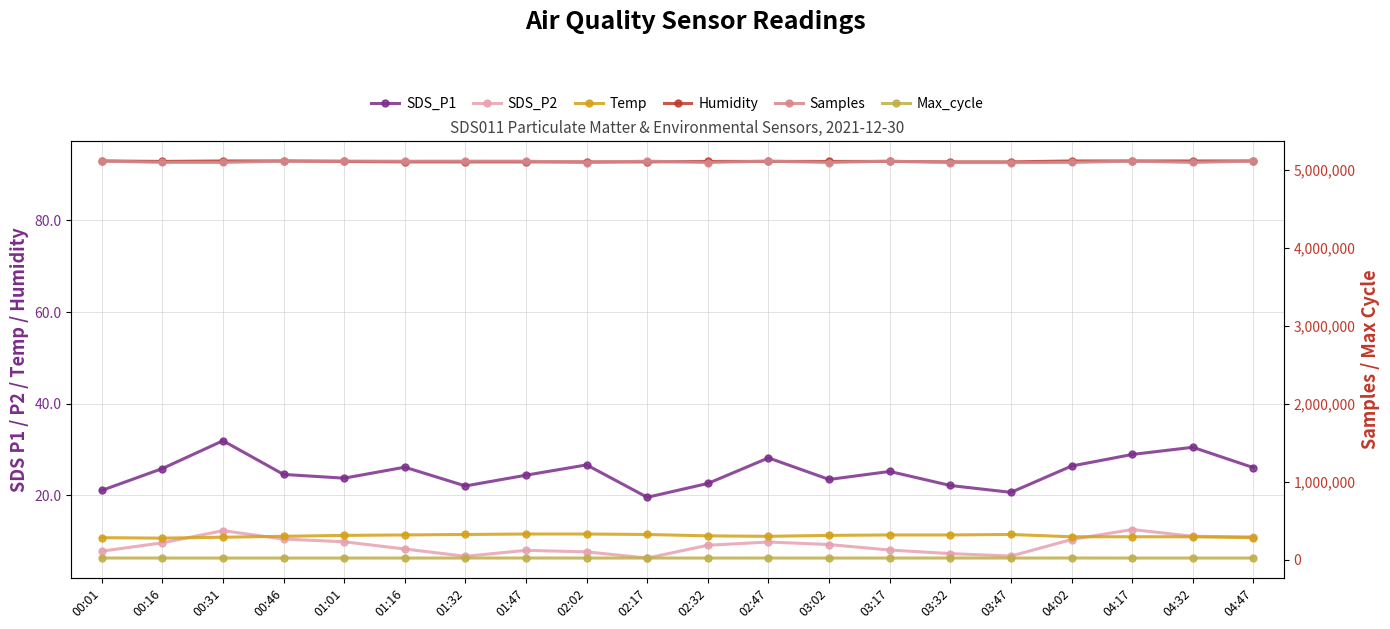

What is the sum of the Samples values at 00:31 and 01:16?

10211402.0